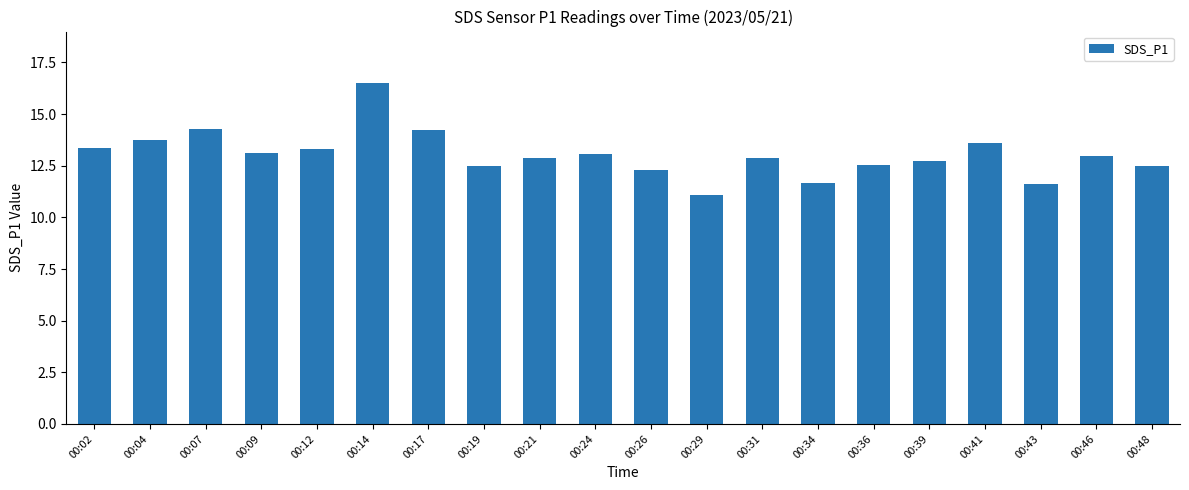

What is the sum of the values at 00:21 and 00:17?

27.1